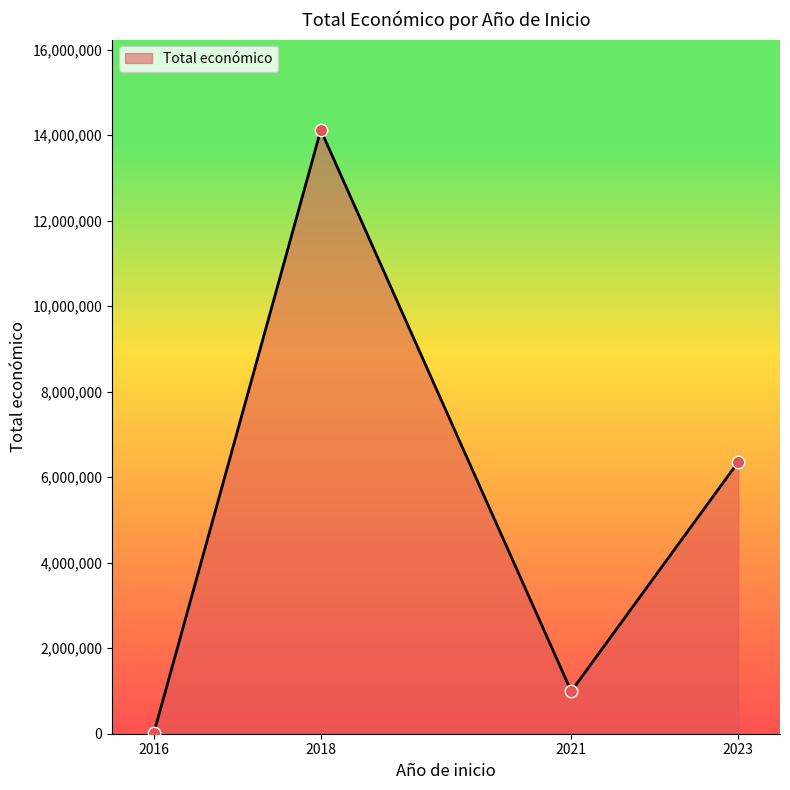

What is the ratio of the value at 2021 to the value at 2023?

0.2